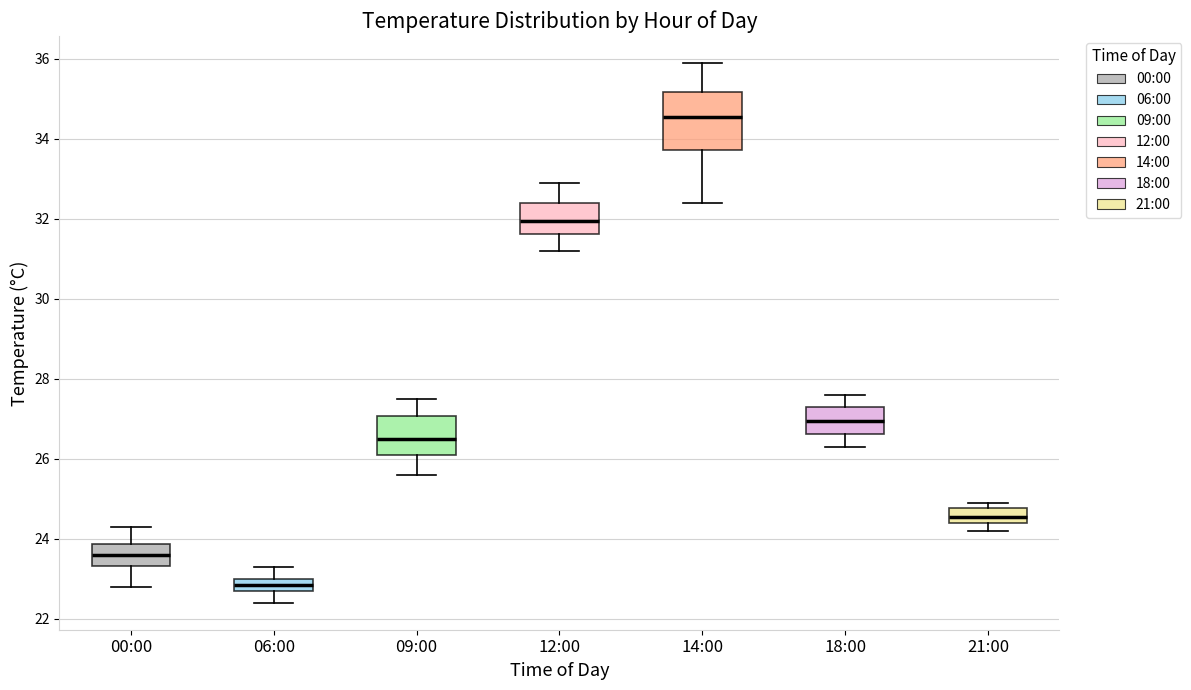

Comparing the boxes themselves (not the whiskers), which one is the tallest?

14:00